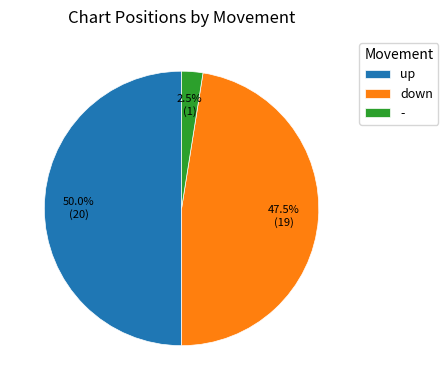

Between up and -, which is larger?

up